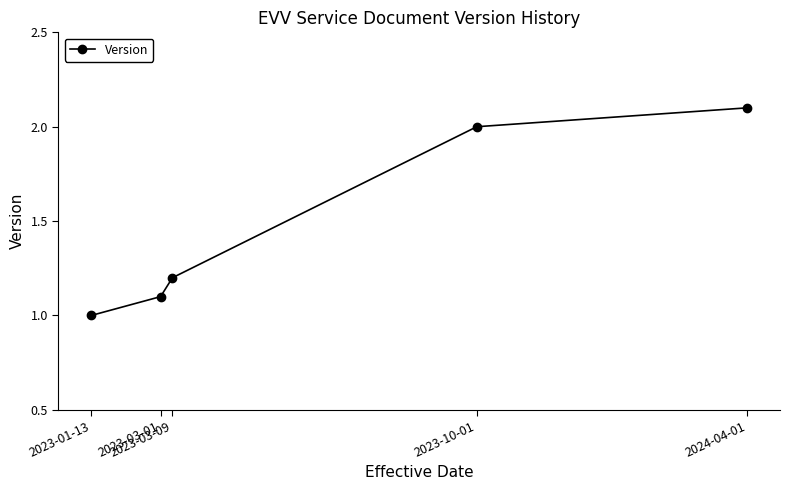

What is the maximum value shown in the chart?

2.1